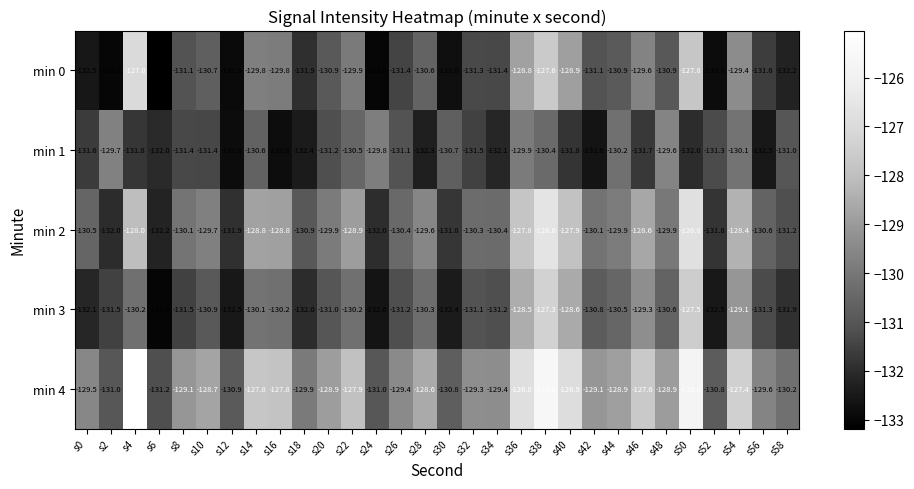

Which series has the largest total across all categories?

min 4